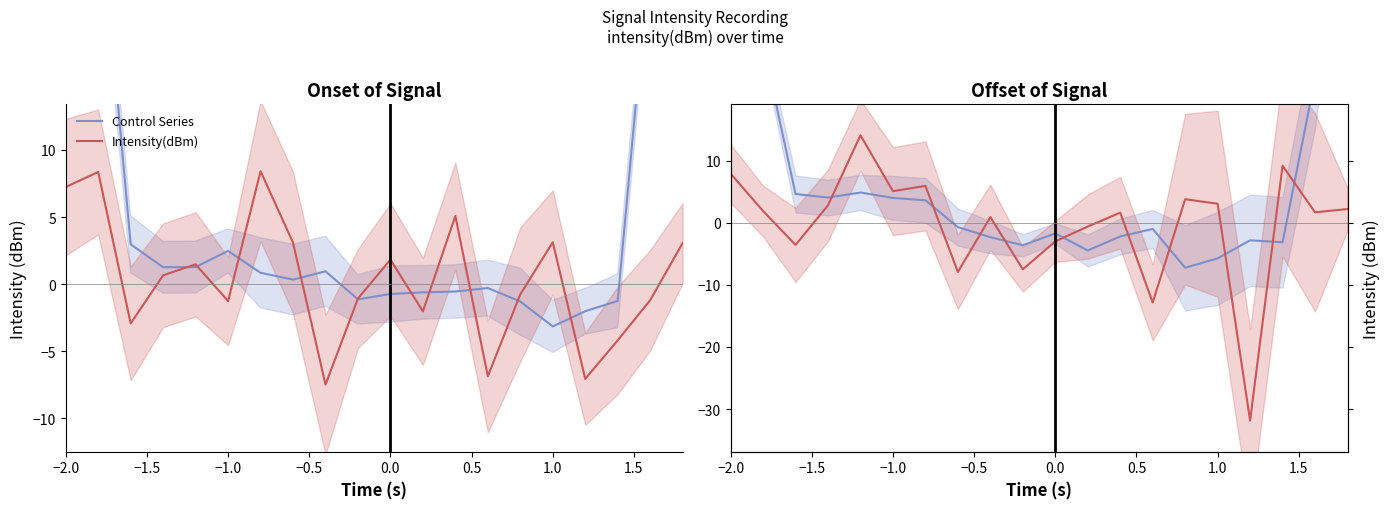

List the series in order of their peak value, lowest first.

Intensity(dBm), Control Series